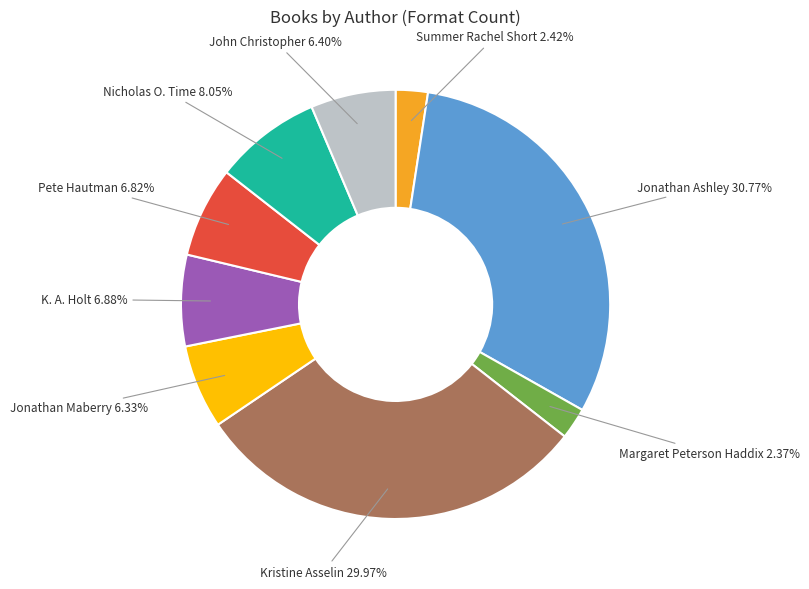

Is there any slice that represents more than half of the pie?

No